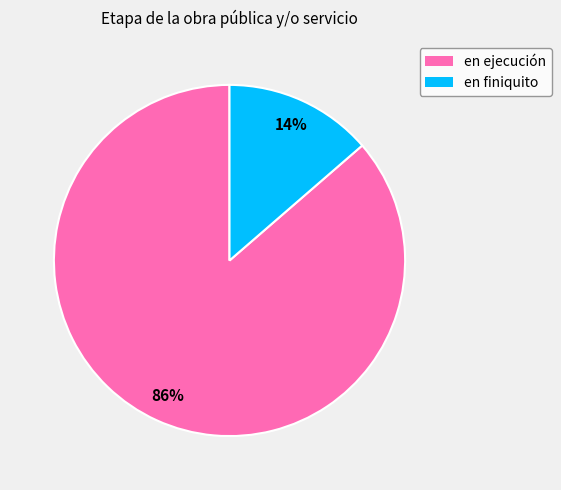

To the nearest percent, what is the average slice percentage?

50%